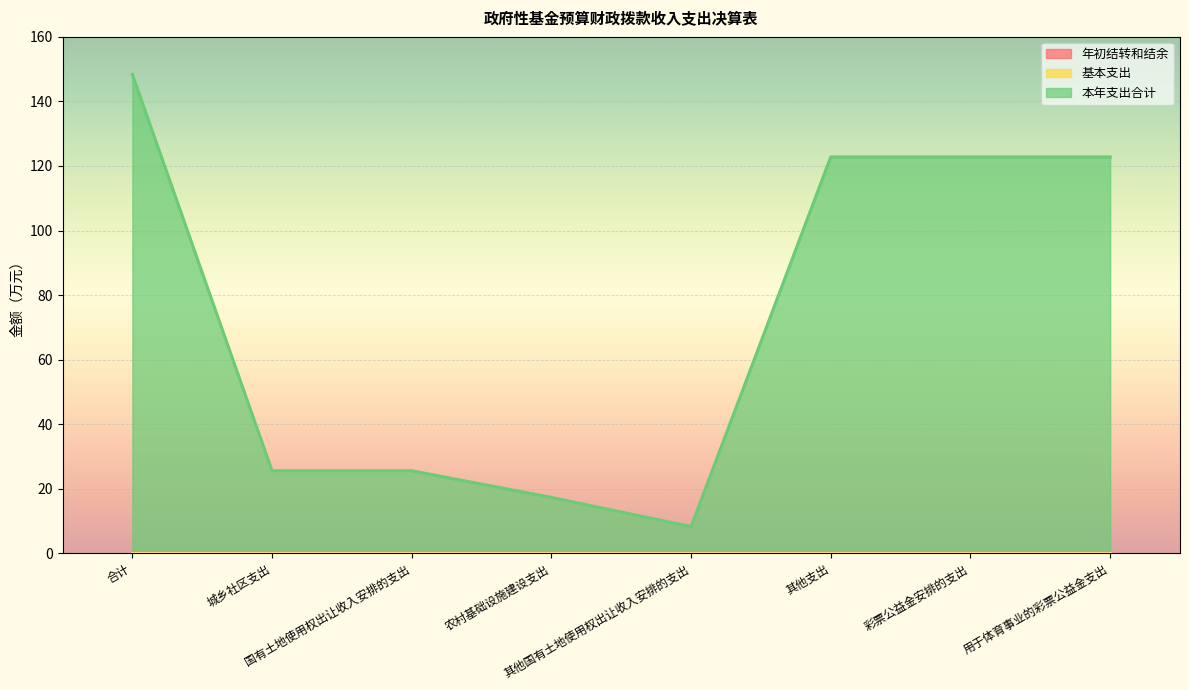

Which series has the largest total across all categories?

本年支出合计